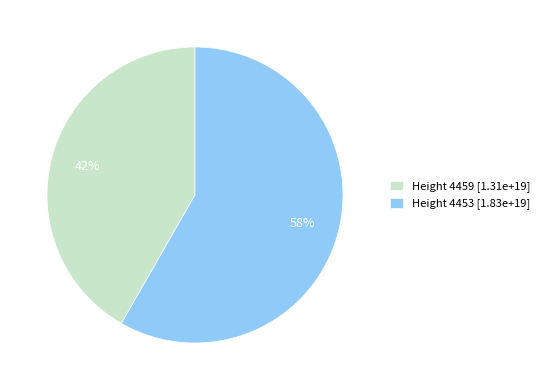

Does Height 4459 account for over 50% of the chart?

No